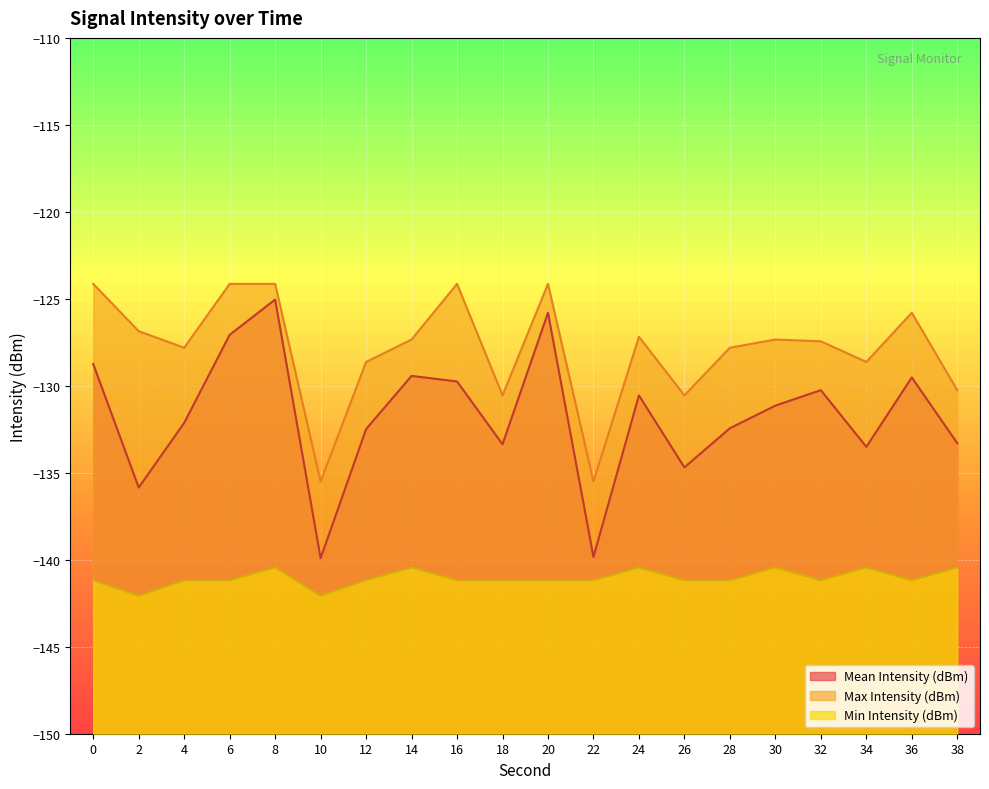

Is it true that Min Intensity (dBm) equals -141.2 at 28?

True